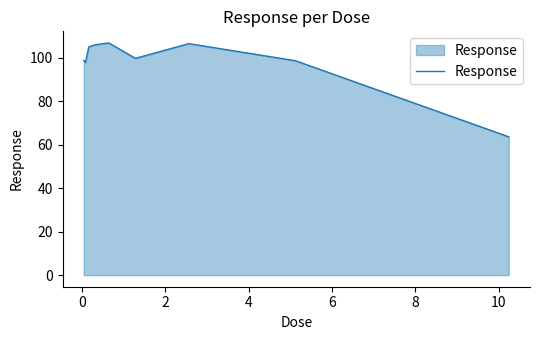

What is the difference between the maximum and minimum values?

43.2